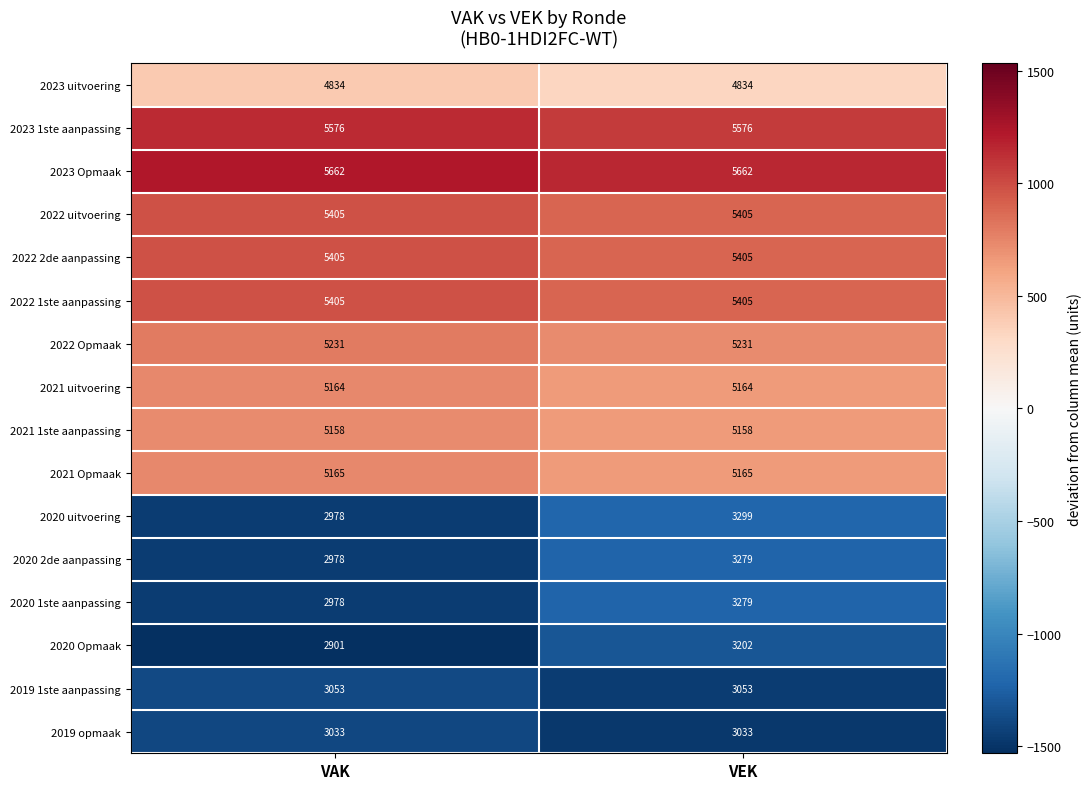

What is the minimum value for 2019 opmaak?

3033